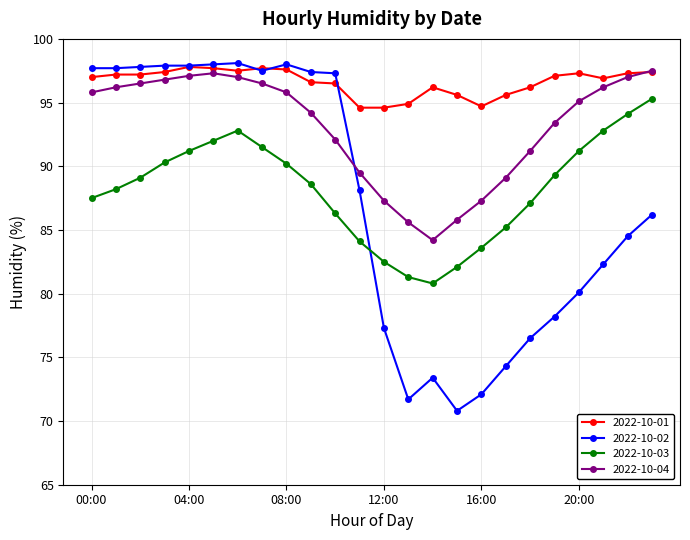

True or false: 2022-10-03 and 2022-10-01 intersect in this chart.

False